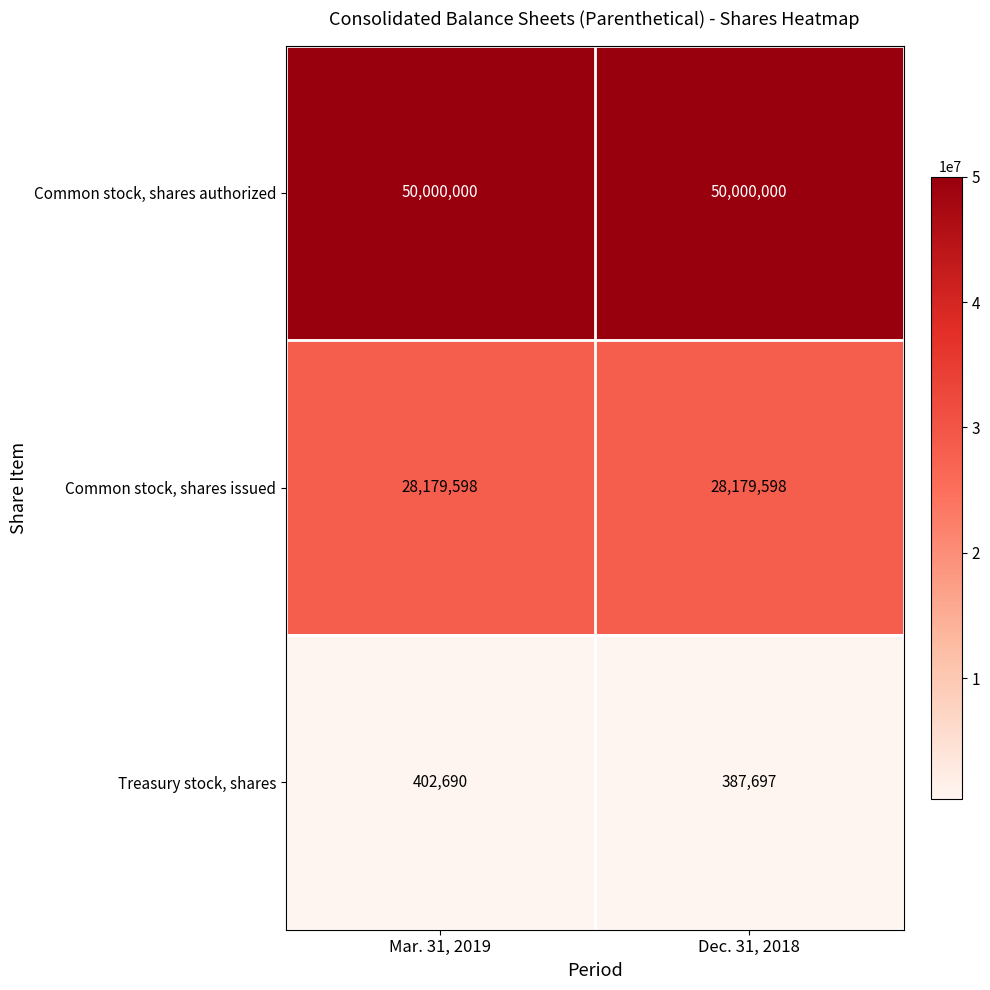

Read the Treasury stock, shares value at Mar. 31, 2019.

402690